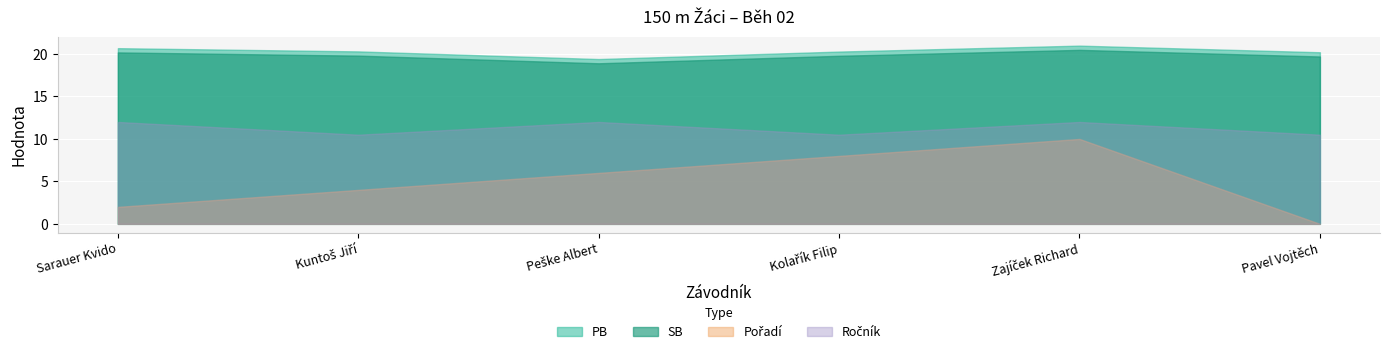

Is it true that SB equals 20.2 at Sarauer Kvido?

True